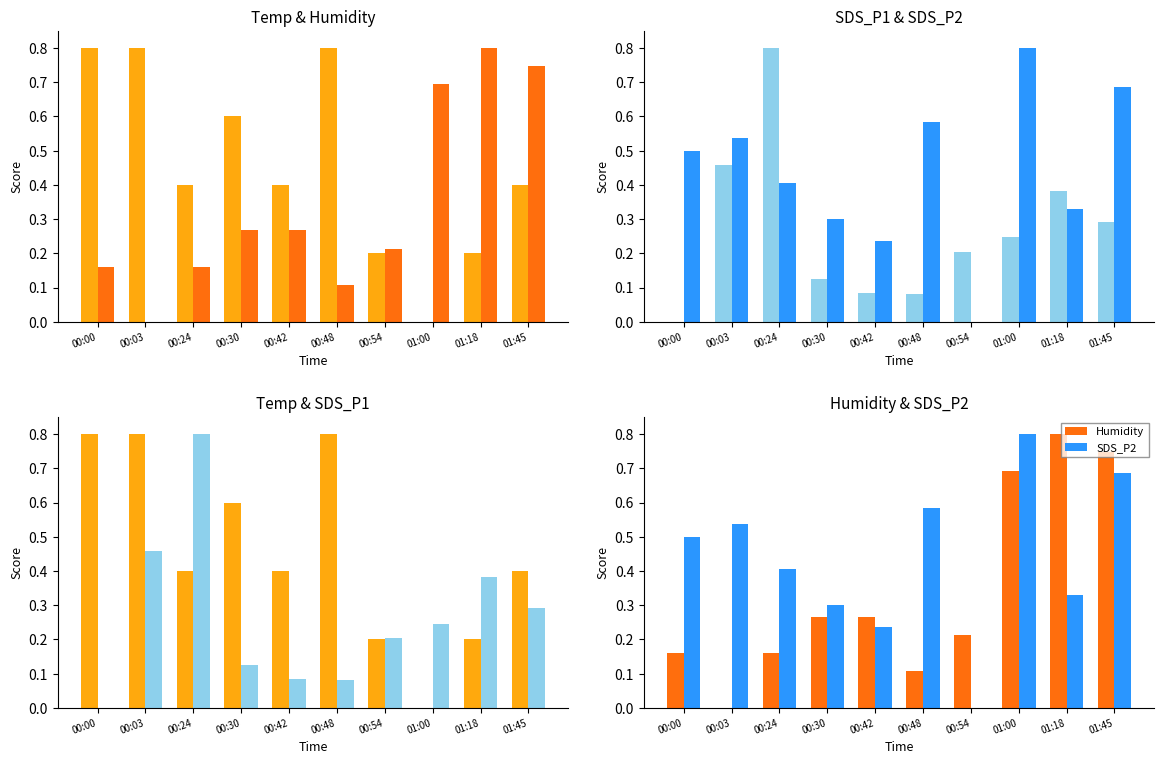

The value of Humidity at 00:03 is 0.5. True or false?

False